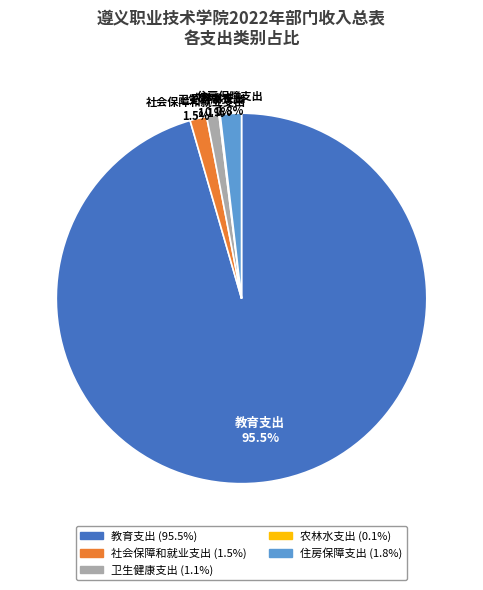

What portion of the pie excludes 卫生健康支出?

98.9%